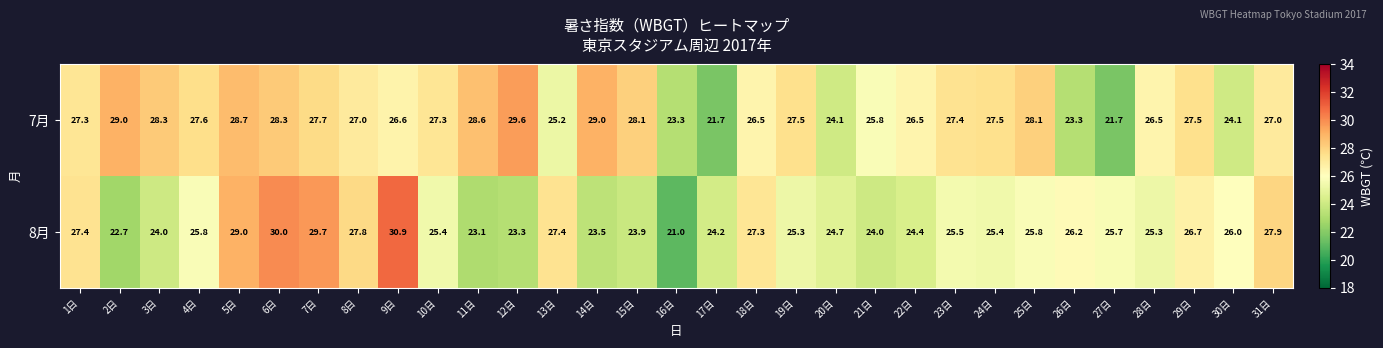

At how many categories does at least one series exceed 21?

31